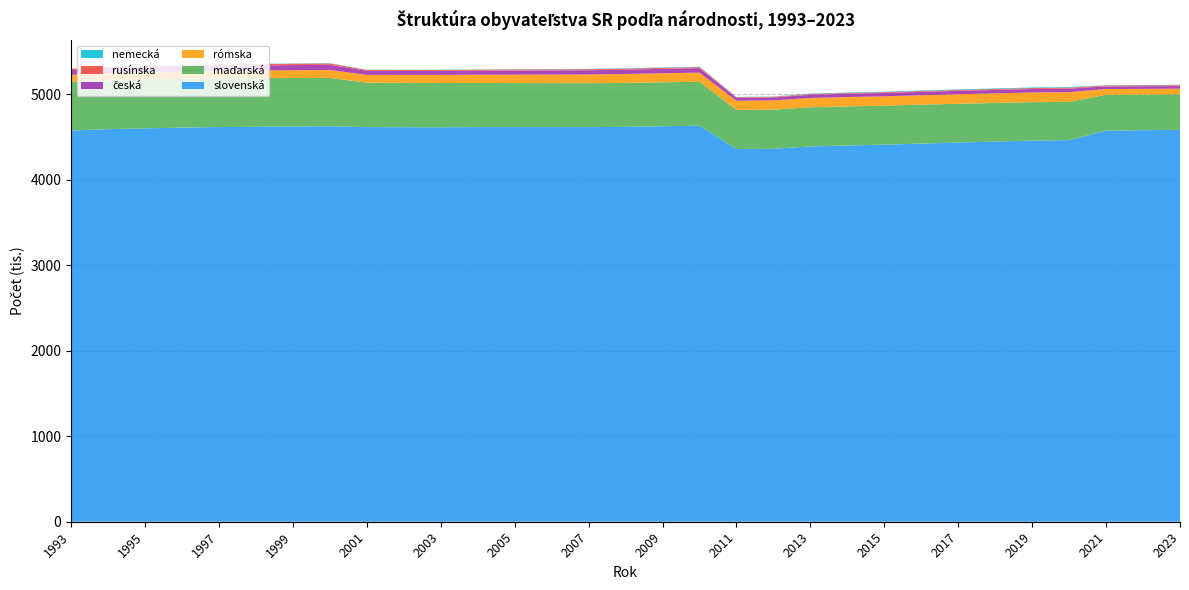

Reading left to right, list all the values displayed in this chart.

slovenská: 1993=4573.7	1994=4590.1	1995=4599.6	1996=4608.2	1997=4614.6	1998=4618.1	1999=4621.2	2000=4623.4	2001=4613.7	2002=4612.7	2003=4612.3	2004=4613.8	2005=4614.0	2006=4613.7	2007=4613.9	2008=4617.0	2009=4624.1	2010=4630.4	2011=4357.3	2012=4360.3	2013=4388.2	2014=4399.4	2015=4408.6	2016=4421.5	2017=4433.6	2018=4444.8	2019=4455.6	2020=4461.5	2021=4573.0	2022=4577.7	2023=4581.9
maďarská: 1993=568.5	1994=568.7	1995=568.4	1996=568.4	1997=568.3	1998=567.8	1999=567.0	2000=565.9	2001=519.8	2002=518.5	2003=517.2	2004=516.3	2005=515.2	2006=514.2	2007=513.6	2008=513.6	2009=513.8	2010=513.1	2011=458.4	2012=458.1	2013=458.0	2014=457.0	2015=455.7	2016=454.9	2017=453.6	2018=451.9	2019=450.1	2020=447.9	2021=419.0	2022=416.6	2023=415.0
rómska: 1993=82.6	1994=84.0	1995=85.1	1996=86.4	1997=87.8	1998=89.4	1999=91.3	2000=93.1	2001=90.9	2002=92.7	2003=94.4	2004=96.3	2005=98.2	2006=100.1	2007=102.0	2008=104.0	2009=105.7	2010=107.2	2011=106.6	2012=108.0	2013=107.9	2014=108.9	2015=109.6	2016=110.3	2017=111.1	2018=111.9	2019=112.7	2020=113.4	2021=67.2	2022=67.1	2023=66.4
česká: 1993=56.8	1994=57.6	1995=58.2	1996=58.6	1997=59.0	1998=59.3	1999=59.6	2000=60.1	2001=47.1	2002=47.2	2003=47.3	2004=47.8	2005=48.4	2006=49.1	2007=49.8	2008=50.7	2009=51.6	2010=52.3	2011=34.0	2012=34.5	2013=37.7	2014=38.1	2015=38.7	2016=39.3	2017=39.8	2018=40.2	2019=40.6	2020=41.1	2021=30.4	2022=30.5	2023=30.6
rusínska: 1993=13.9	1994=14.3	1995=14.7	1996=14.9	1997=15.2	1998=15.5	1999=15.7	2000=15.8	2001=10.8	2002=10.9	2003=10.9	2004=11.1	2005=11.2	2006=11.4	2007=11.6	2008=11.7	2009=11.8	2010=11.9	2011=7.5	2012=7.6	2013=8.6	2014=8.9	2015=9.3	2016=9.6	2017=10.0	2018=10.5	2019=11.0	2020=11.5	2021=9.8	2022=10.1	2023=10.8
nemecká: 1993=3.0	1994=3.0	1995=3.1	1996=3.1	1997=3.2	1998=3.2	1999=3.3	2000=3.3	2001=2.6	2002=2.6	2003=2.7	2004=2.9	2005=3.2	2006=3.8	2007=4.2	2008=4.6	2009=5.0	2010=5.2	2011=3.2	2012=3.3	2013=5.6	2014=5.8	2015=6.1	2016=6.3	2017=6.6	2018=6.8	2019=7.0	2020=7.2	2021=3.9	2022=4.0	2023=4.1